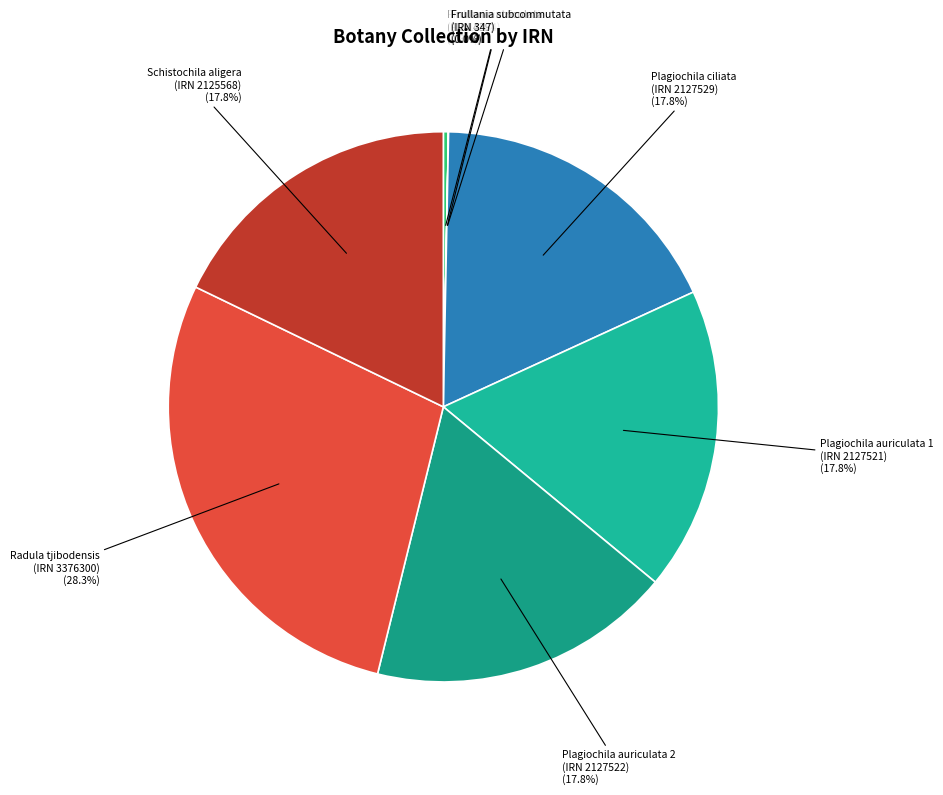

Which category has the biggest portion of the pie?

IRN 3376300